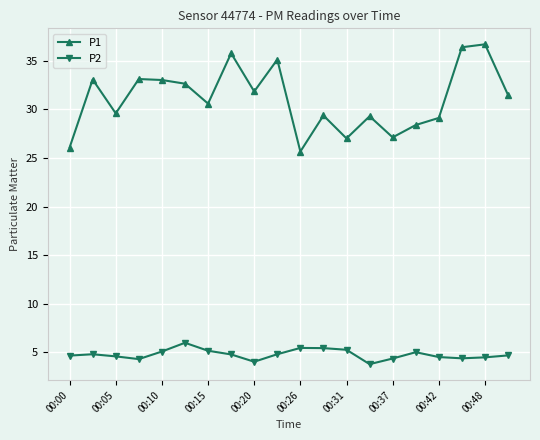

How many values in the P1 series are below 31?

10